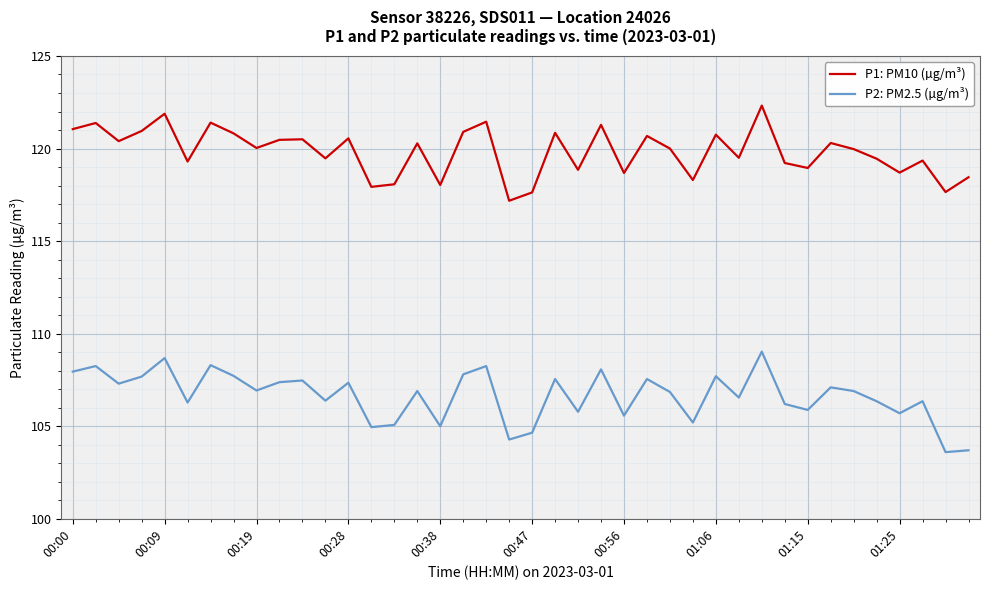

Rank the series by their maximum value, from highest to lowest.

P1: PM10 (µg/m³), P2: PM2.5 (µg/m³)